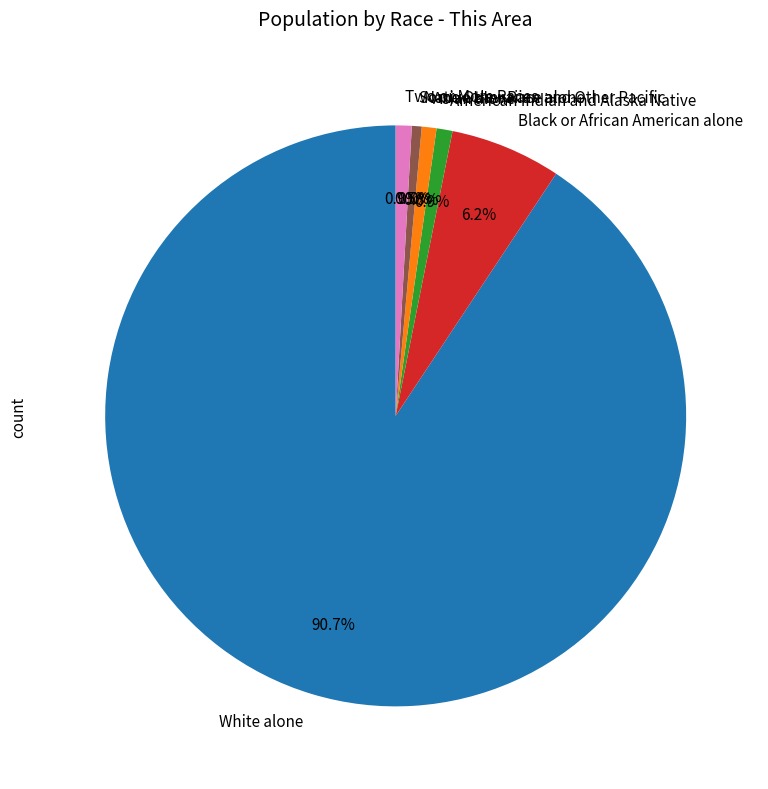

The Two or More Races slice represents 1% of the pie. True or false?

True